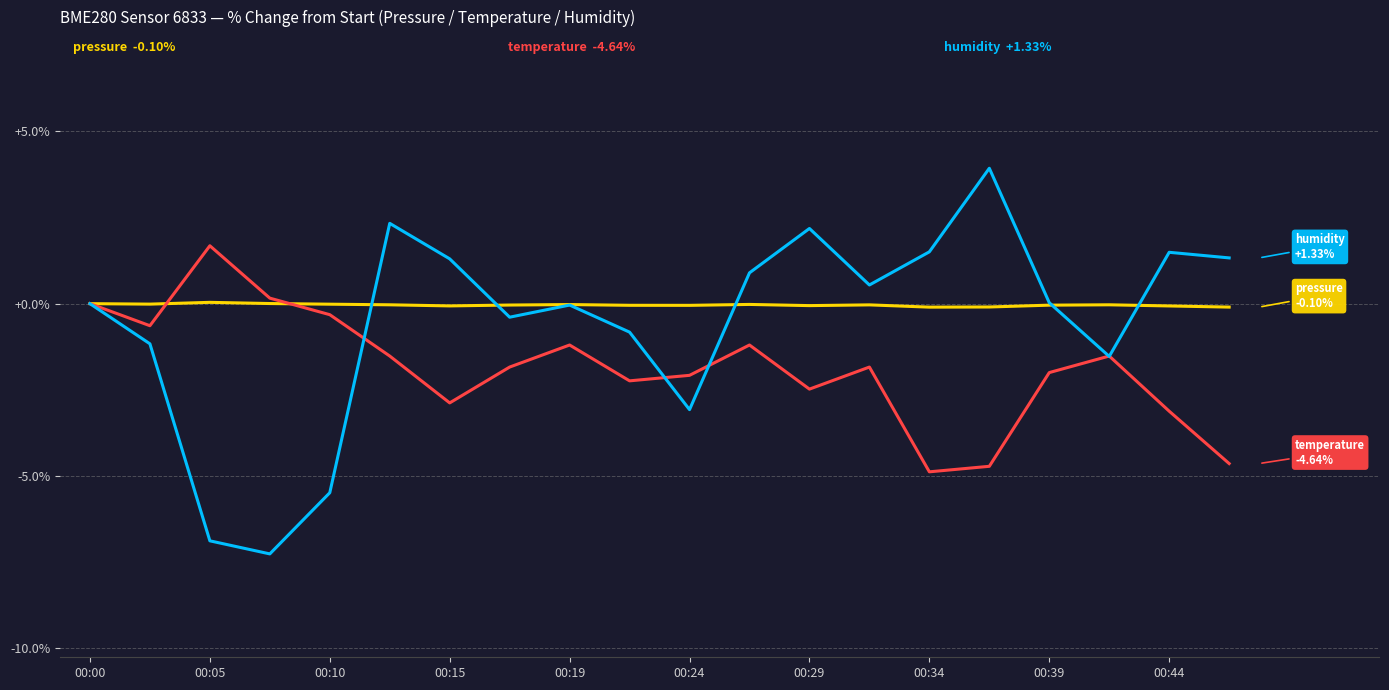

What is the smallest value displayed?

-7.3